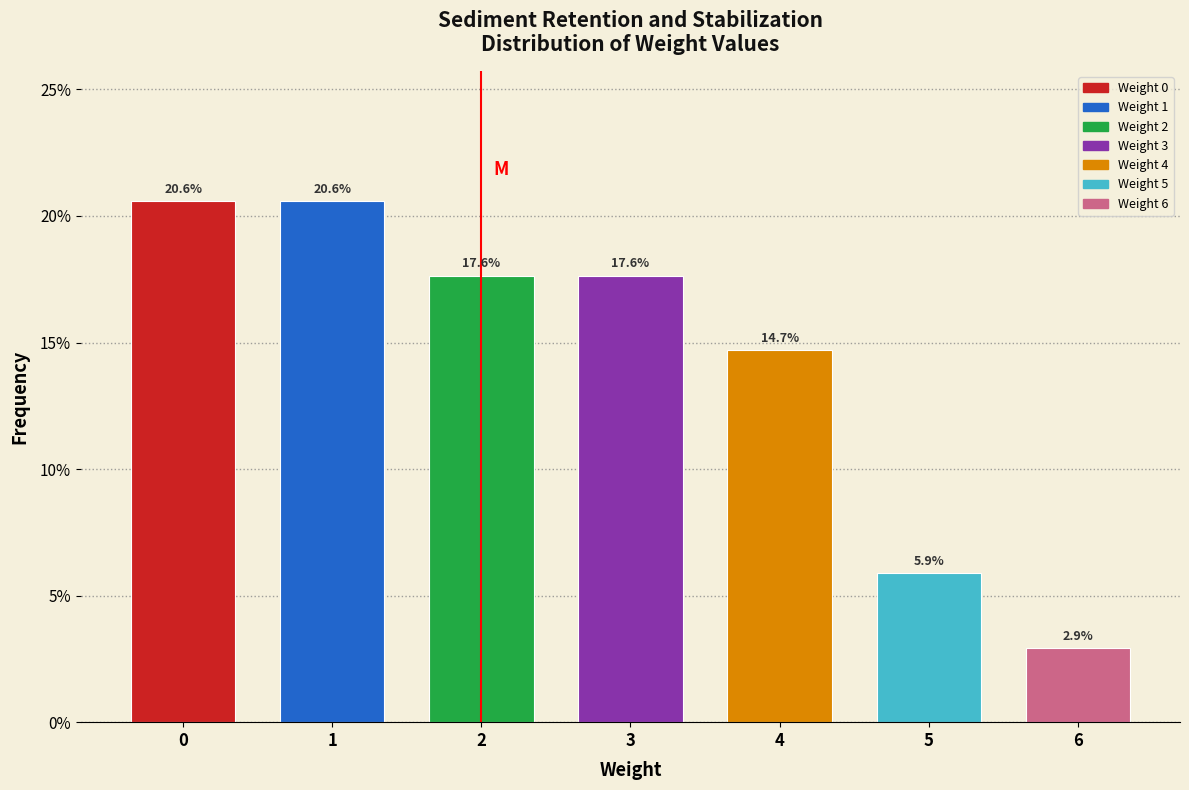

Reading right to left, transcribe all the data shown in this chart.

2.9	5.9	14.7	17.6	17.6	20.6	20.6